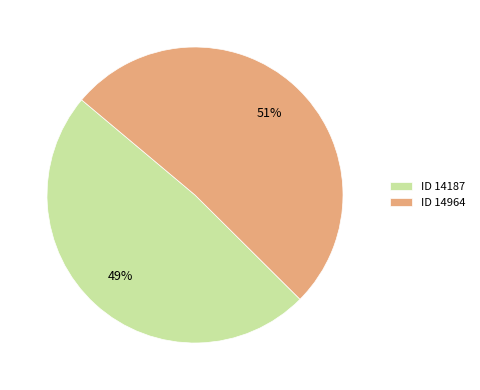

Is it true that ID 14964 is 42% of the pie?

False